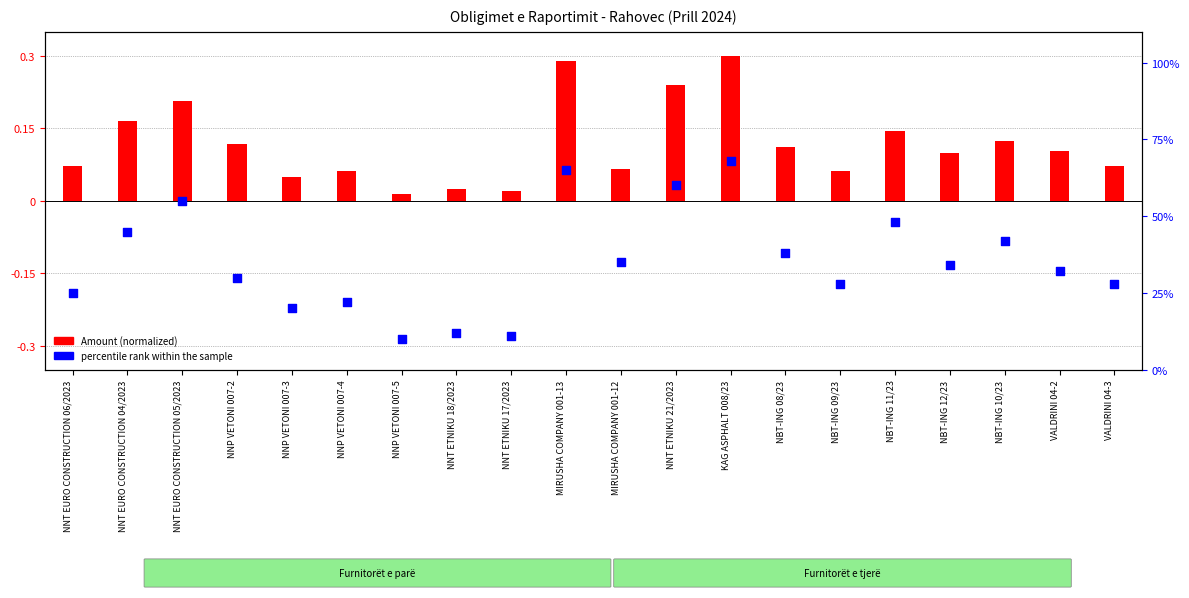

At which category is the sum across all series the highest?

KAG ASPHALT 008/23